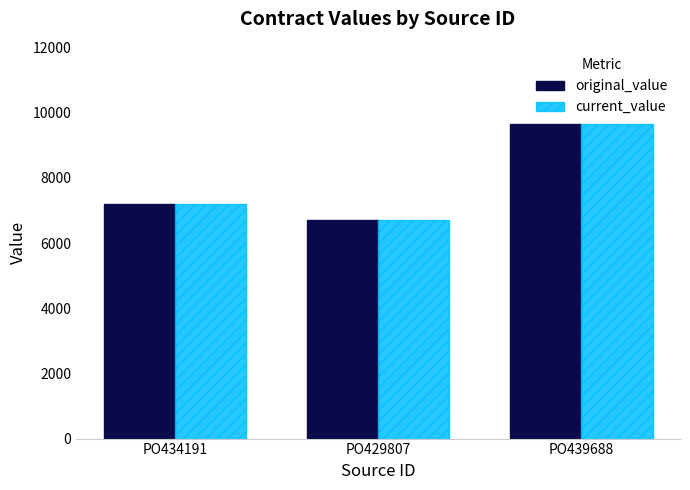

Reading left to right, what are all the values shown in this chart?

original_value: 7210.4	6710.0	9644.4
current_value: 7210.4	6710.0	9644.4